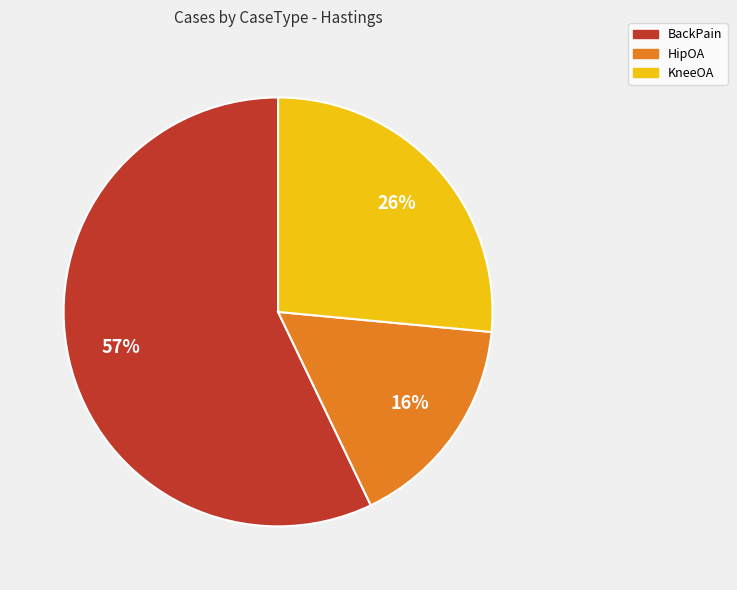

Approximately how many times larger is the value at HipOA compared to BackPain?

0.3